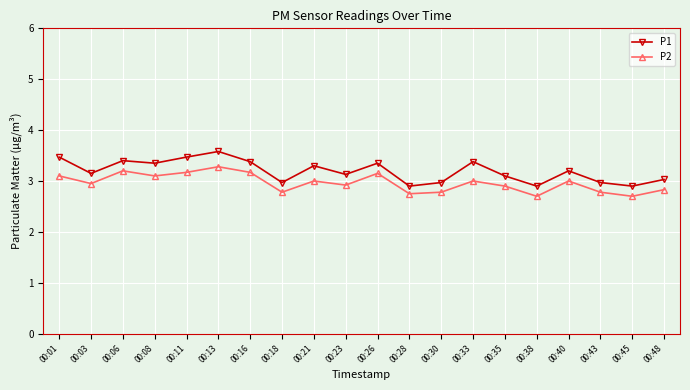

True or false: P2 has more than 2 points higher than both neighbors.

True